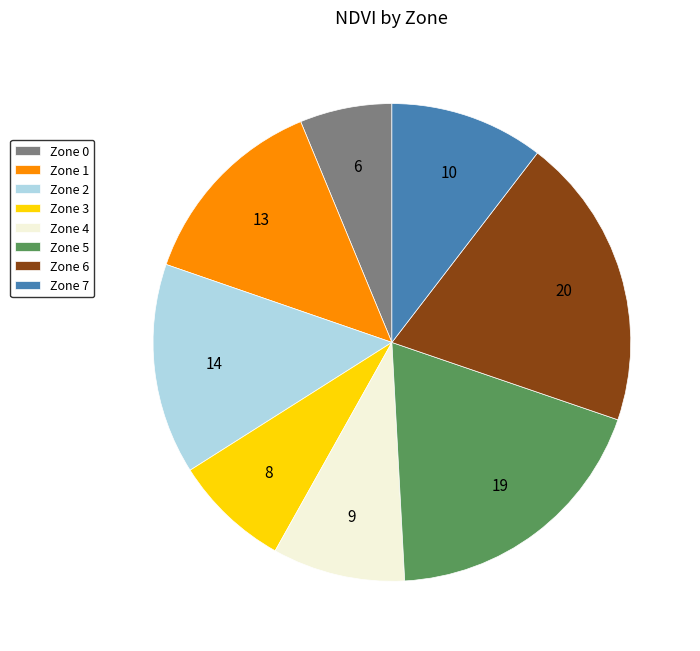

Rank the categories by value from highest to lowest.

Zone 6, Zone 5, Zone 2, Zone 1, Zone 7, Zone 4, Zone 3, Zone 0